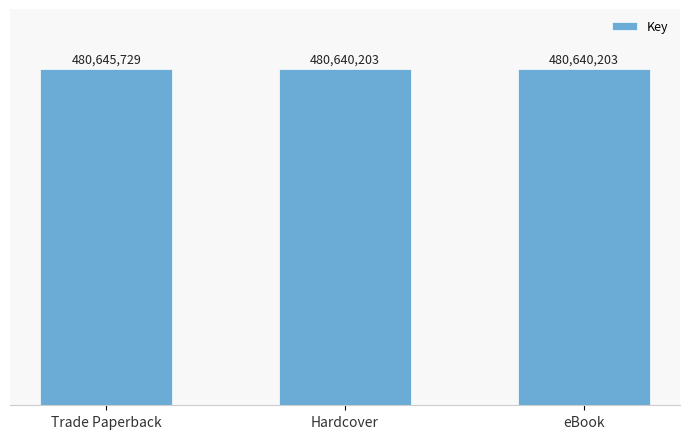

Does the chart contain any negative values?

No